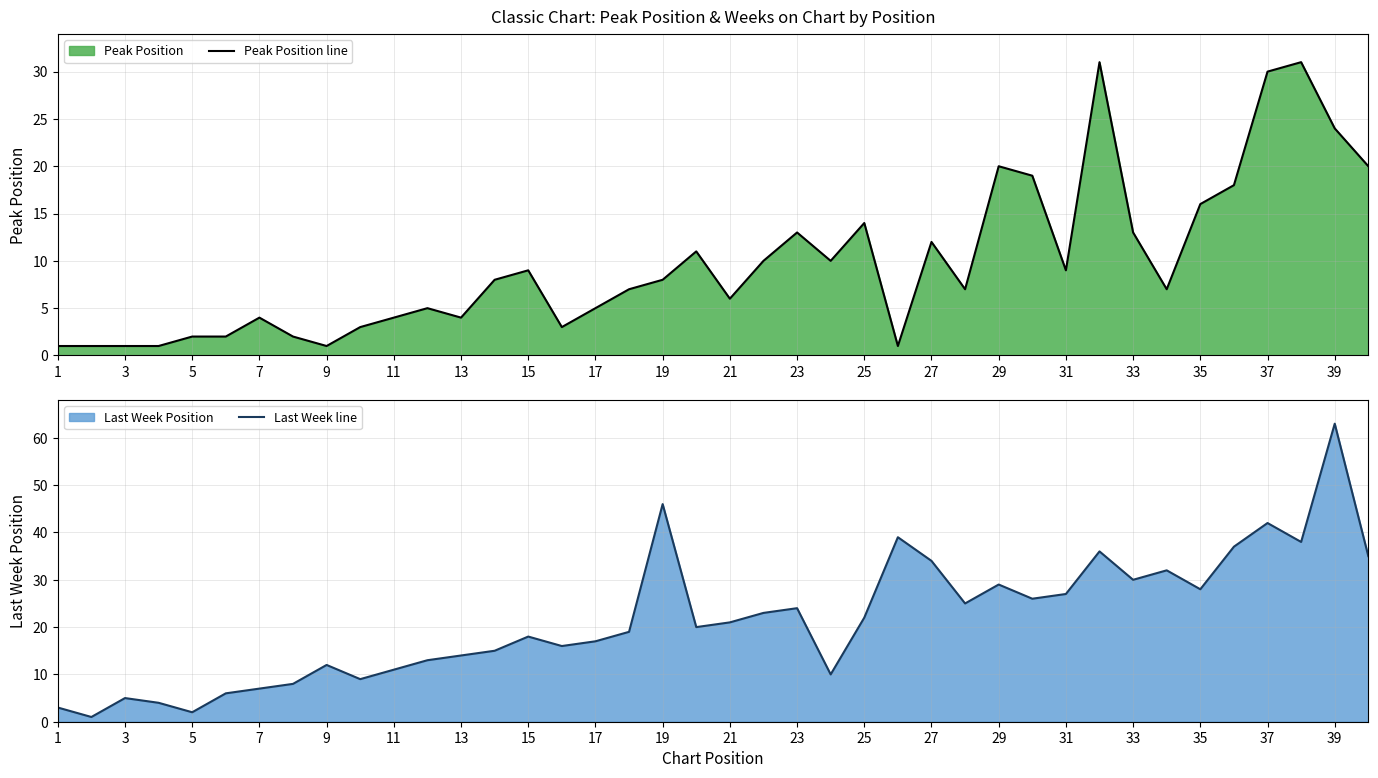

Rank the series by their maximum value, from highest to lowest.

Last Week line, Peak Position line